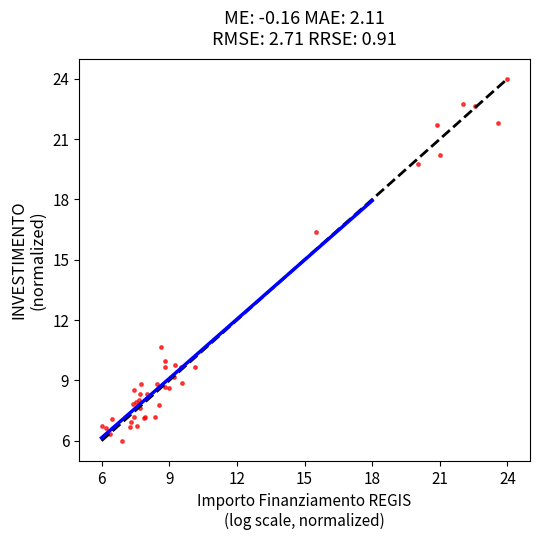

What Y value in the scatter plot is closest to 15?

16.4